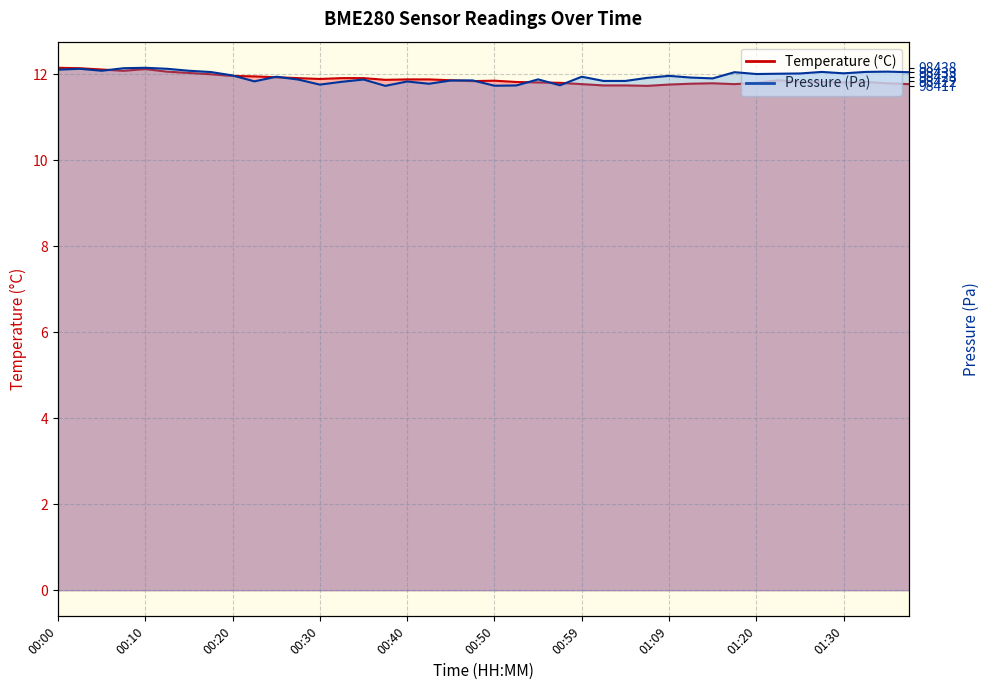

Is the value of temperature at 00:52 greater than the value of pressure_norm at 00:08?

No